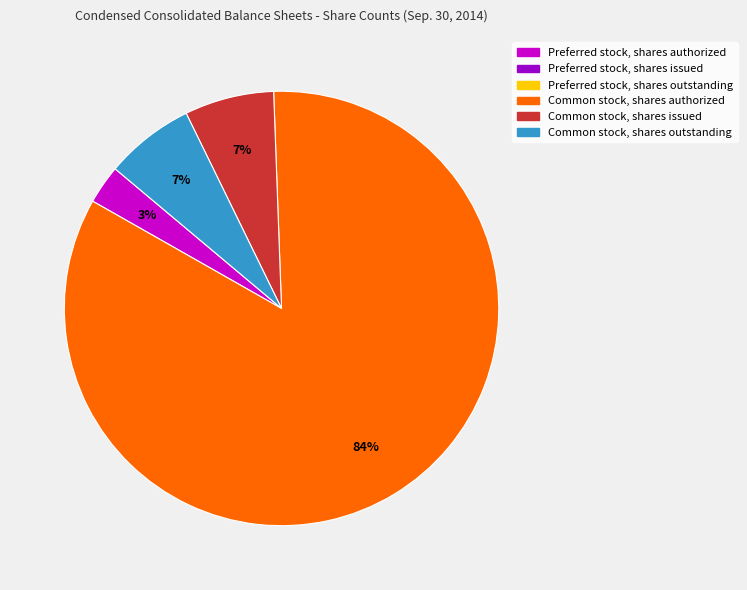

To the nearest percent, what is the average slice percentage?

25%